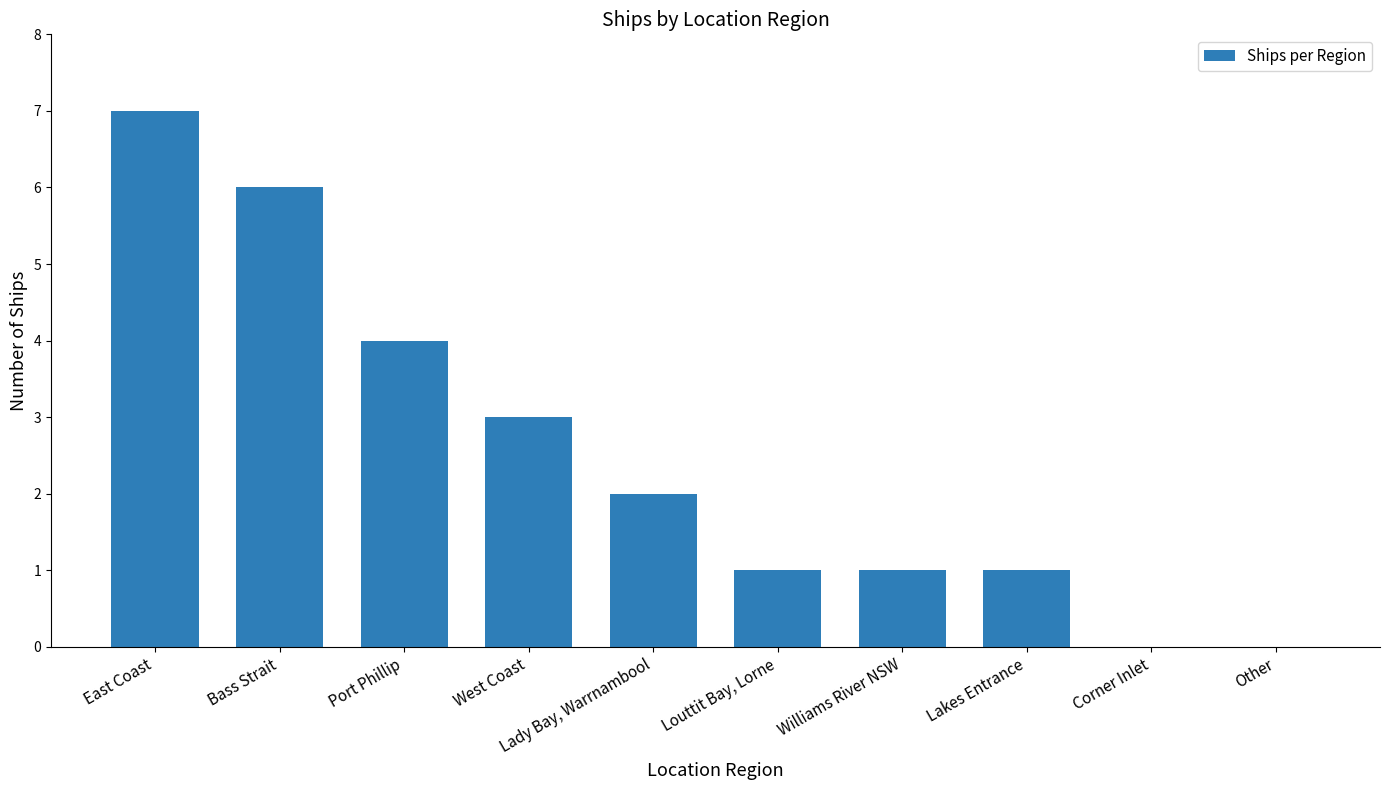

What is the maximum value shown in the chart?

7